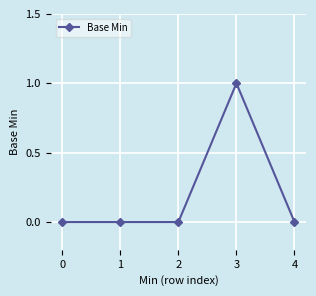

How many lines are shown in the chart?

1